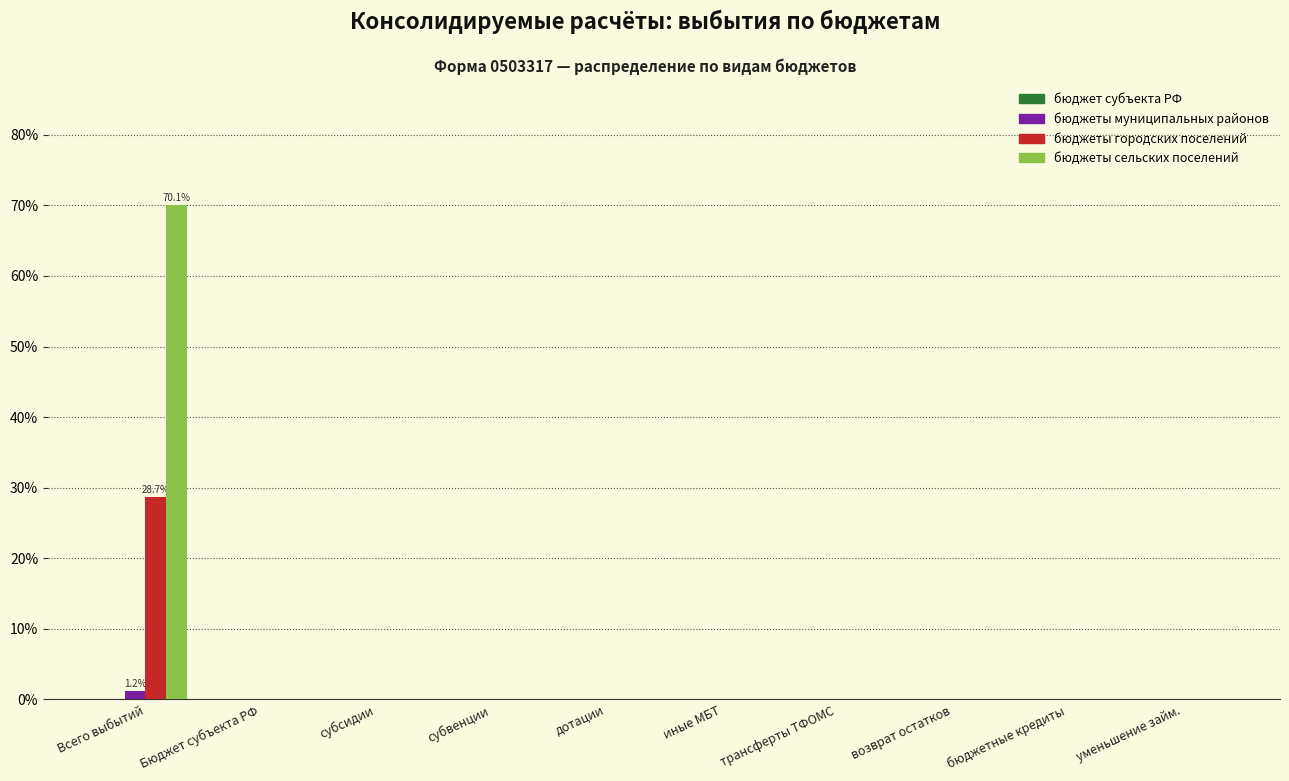

At which category is the sum across all series the highest?

Всего выбытий